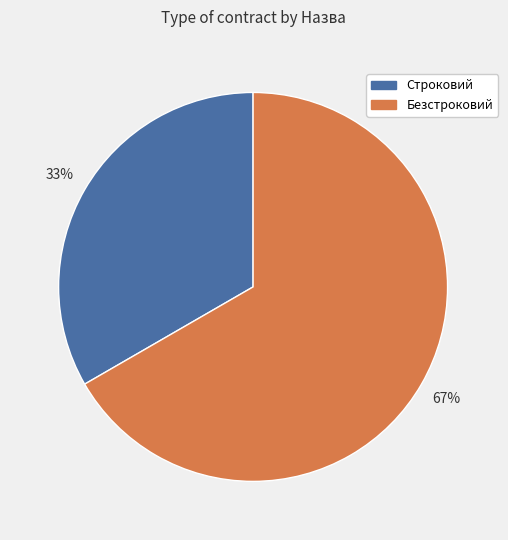

Count the number of slices in the pie.

2